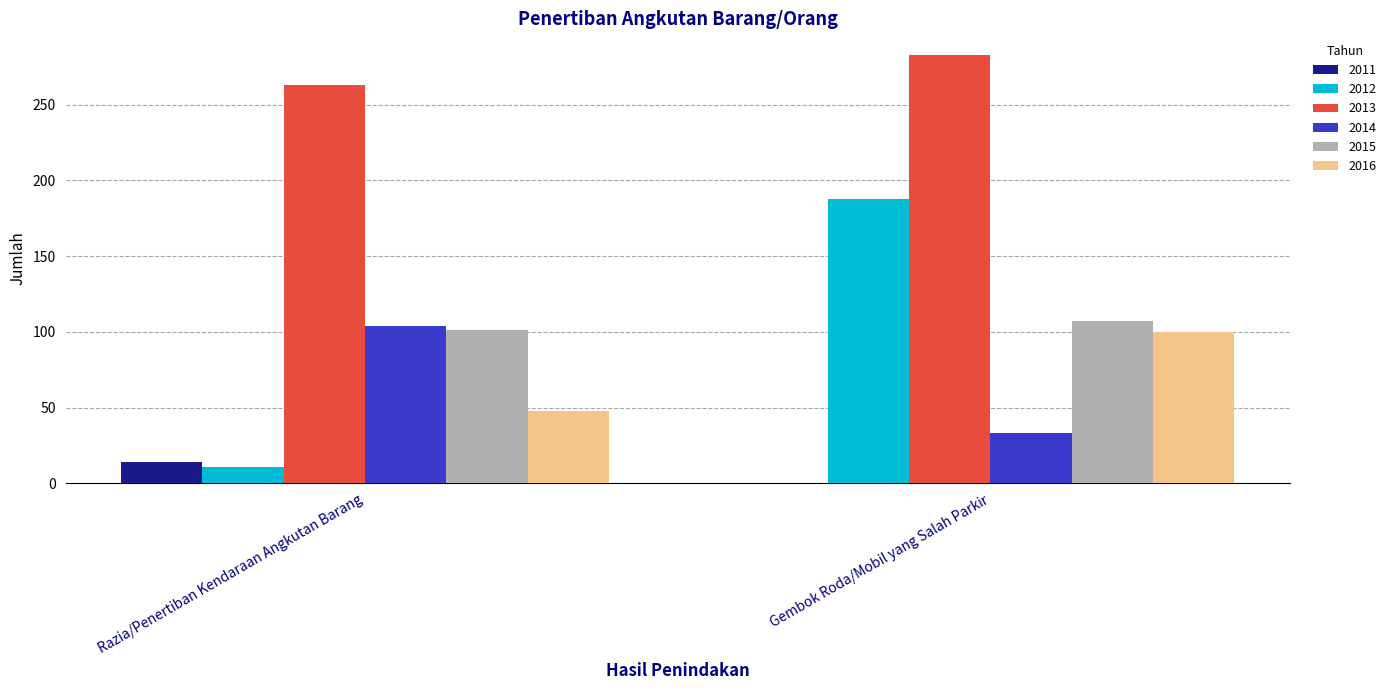

Reading left to right, list all the values displayed in this chart.

2011: 14	0
2012: 11	188
2013: 263	283
2014: 104	33
2015: 101	107
2016: 48	100